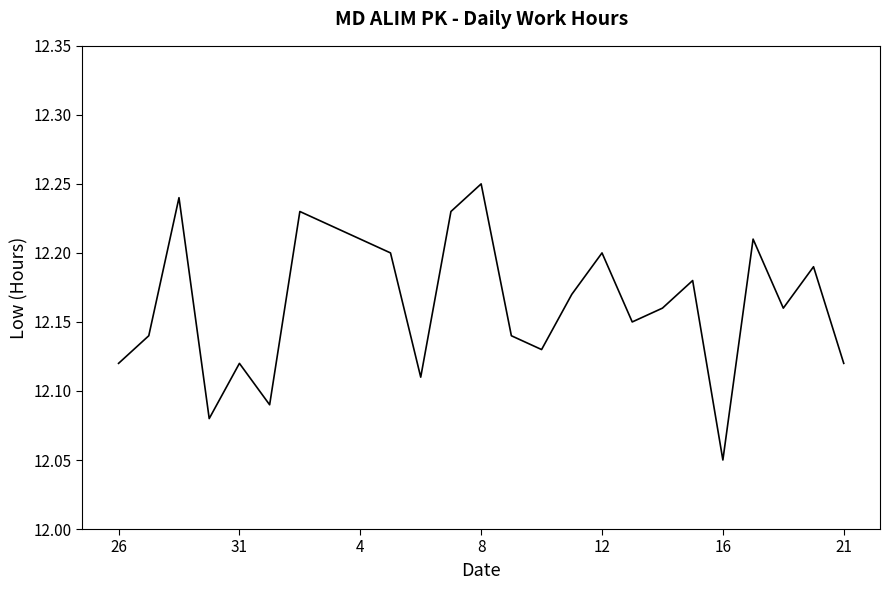

At which category does the chart reach its peak across all series?

8